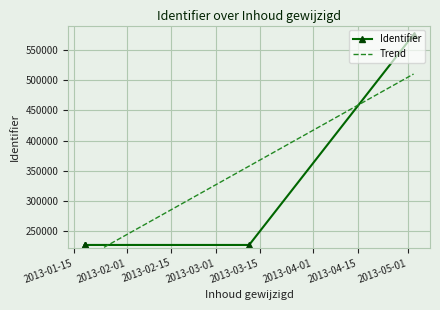

Where does the data first go above 226806?

2013-05-02 18:02:33